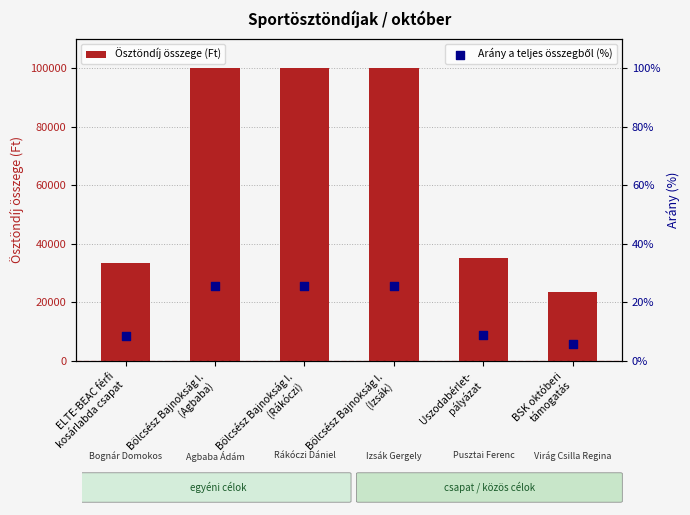

Which series has the widest spread of Y values?

Ösztöndíj összege (Ft)